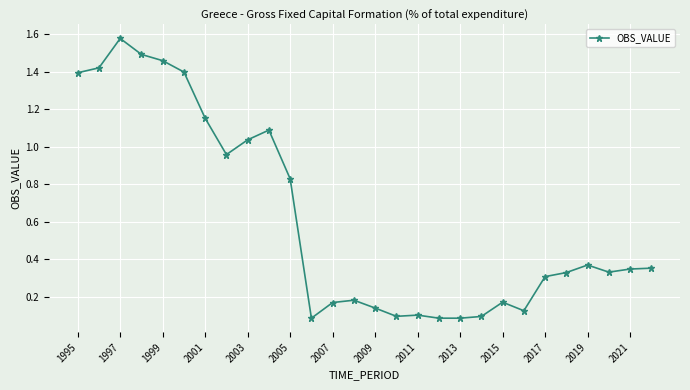

What is the sum of all values?

17.2